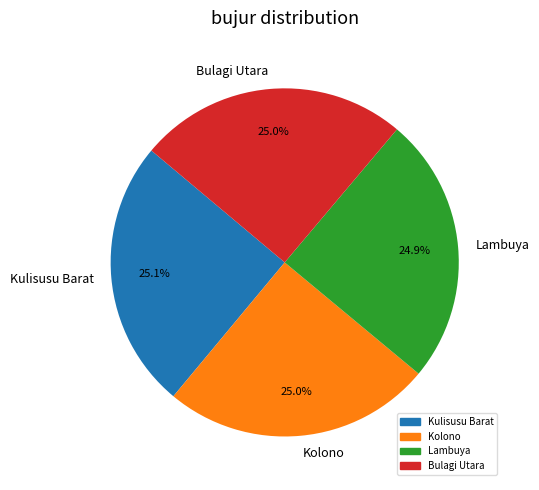

Approximately how many times larger is the value at Kulisusu Barat compared to Lambuya?

1.0